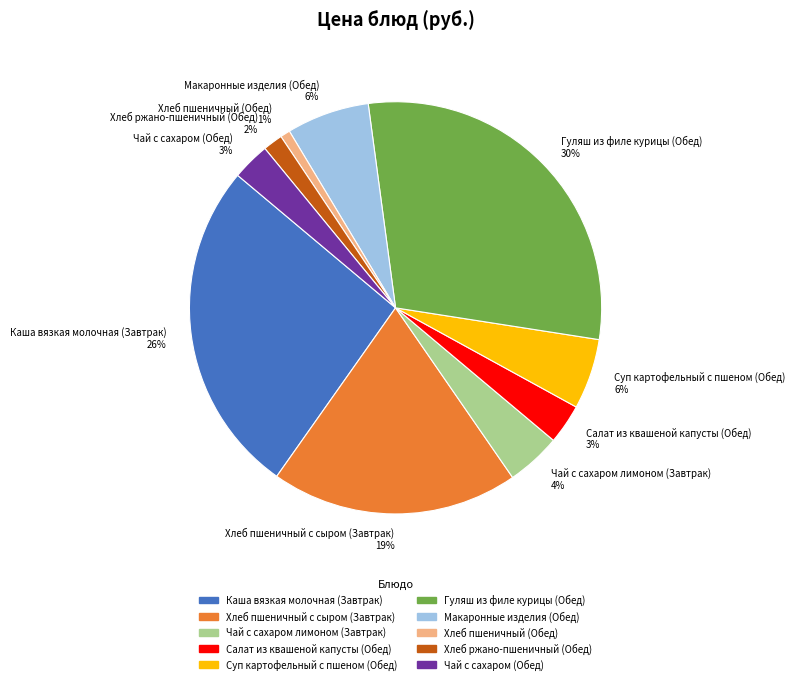

How many segments does this pie chart have?

10